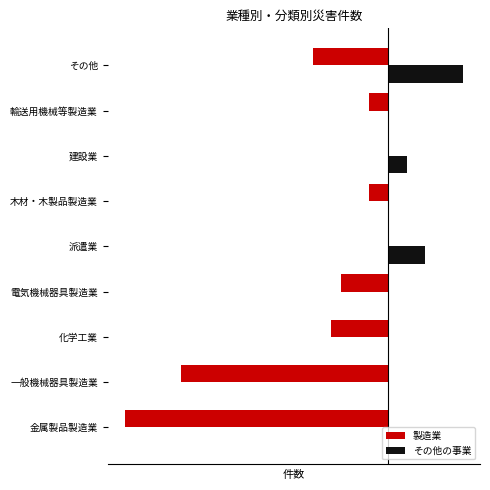

List the series in order of their overall mean, highest first.

その他の事業, 製造業